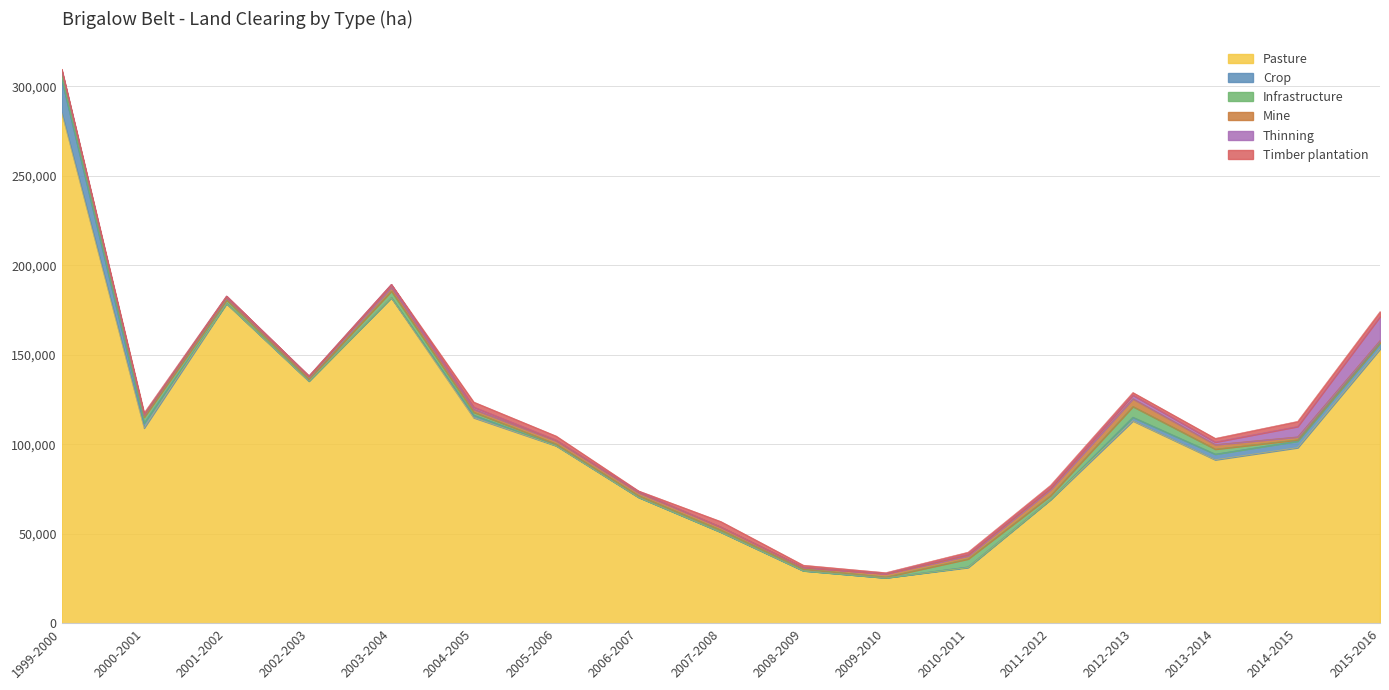

At which category does Crop reach its first local peak?

2004-2005